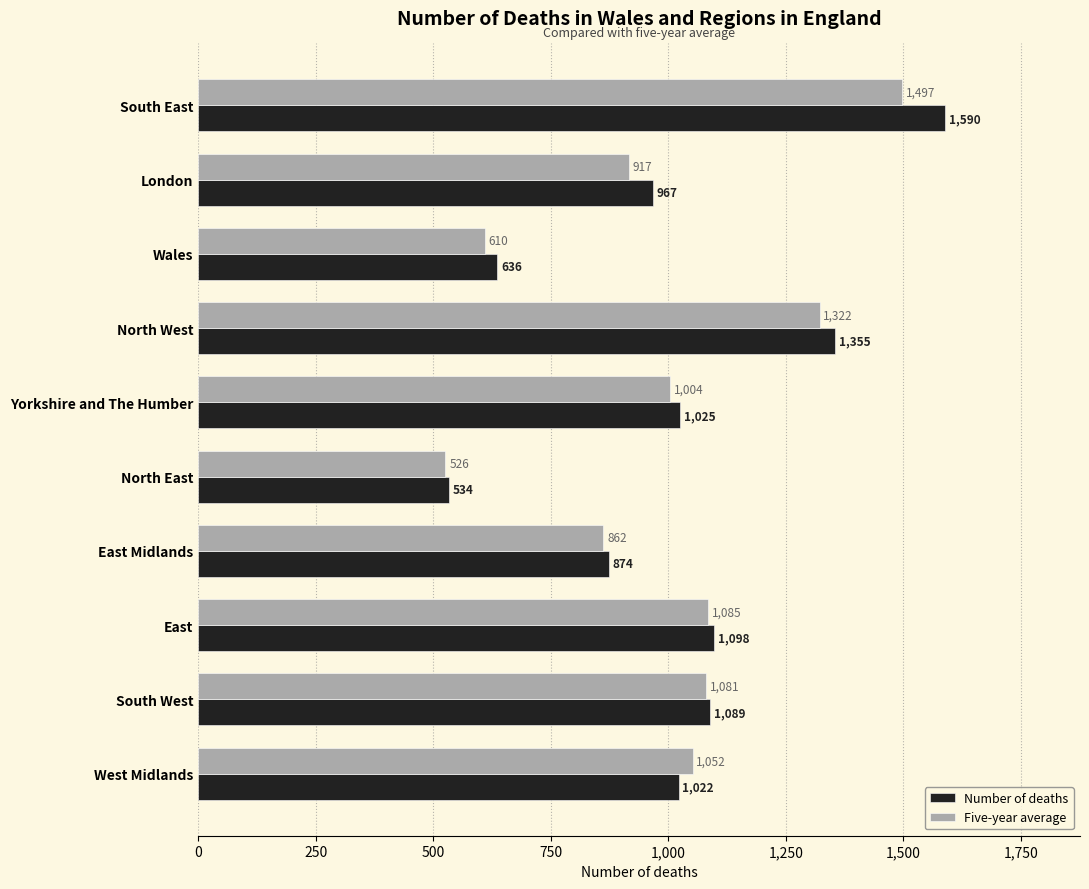

What is the total value across all series at East Midlands?

1736